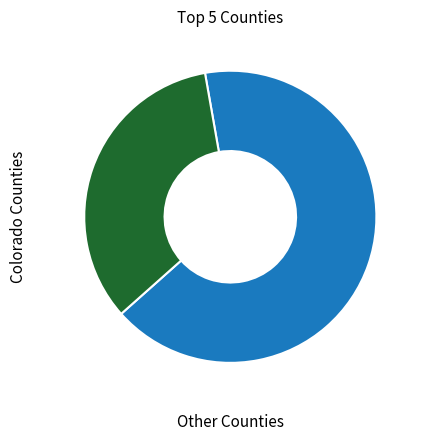

Is there a majority slice in this chart?

Yes